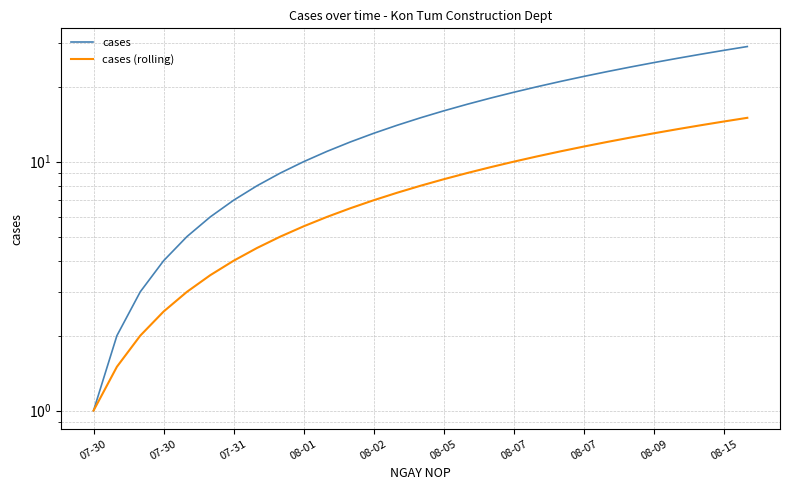

Reading right to left, list all the values displayed in this chart.

cases: 29.0	28.0	27.0	26.0	25.0	24.0	23.0	22.0	21.0	20.0	19.0	18.0	17.0	16.0	15.0	14.0	13.0	12.0	11.0	10.0	9.0	8.0	7.0	6.0	5.0	4.0	3.0	2.0	1.0
cases (rolling): 15.0	14.5	14.0	13.5	13.0	12.5	12.0	11.5	11.0	10.5	10.0	9.5	9.0	8.5	8.0	7.5	7.0	6.5	6.0	5.5	5.0	4.5	4.0	3.5	3.0	2.5	2.0	1.5	1.0